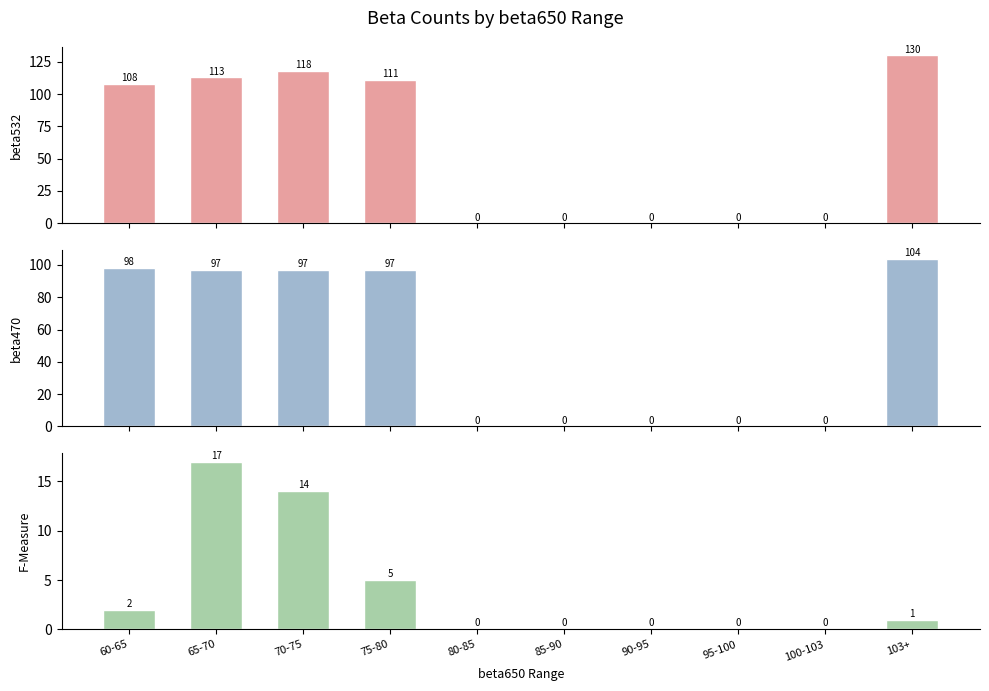

How many bars are there in each group?

3